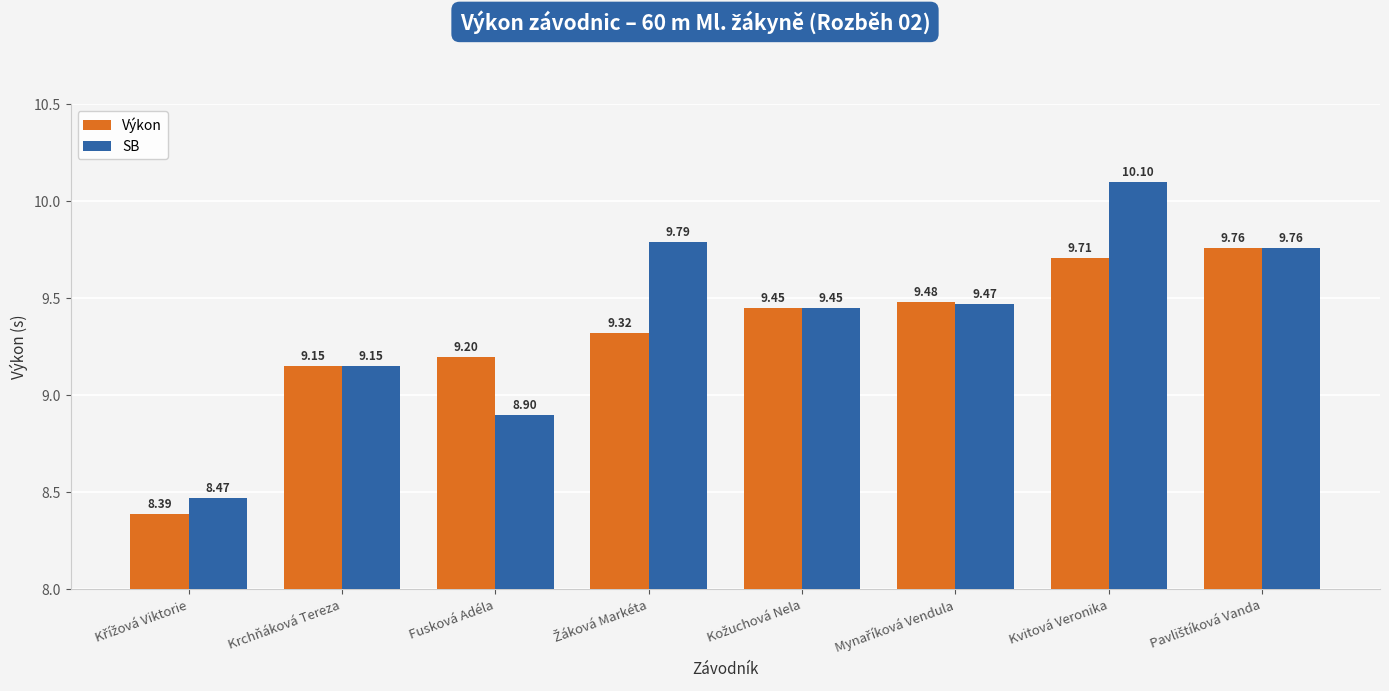

Which category has the highest value in the SB series?

Kvitová Veronika